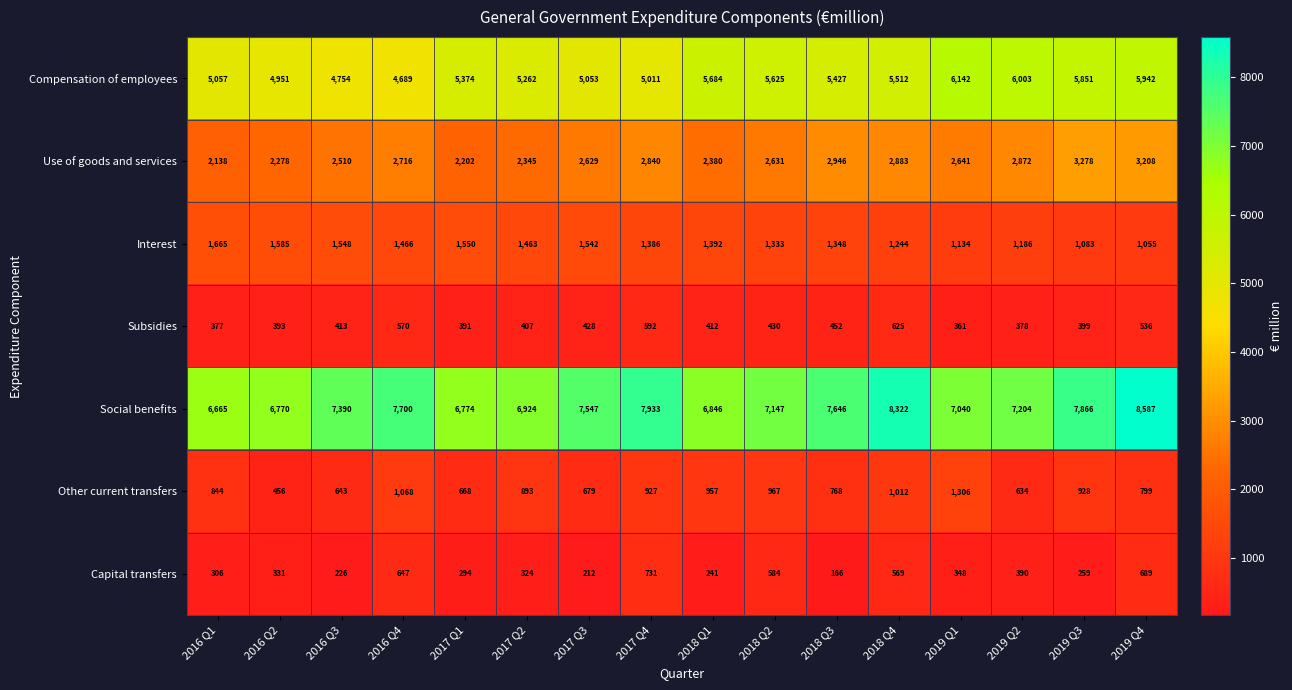

What is the minimum value shown in the chart?

166